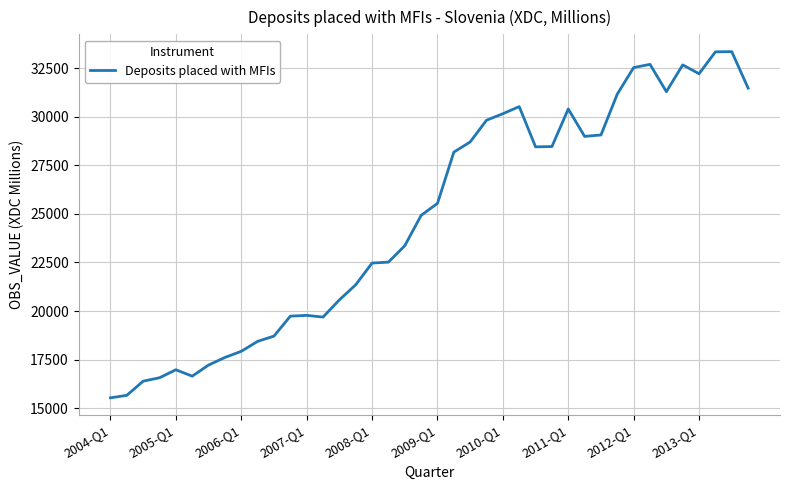

What is the minimum value shown in the chart?

15528.9